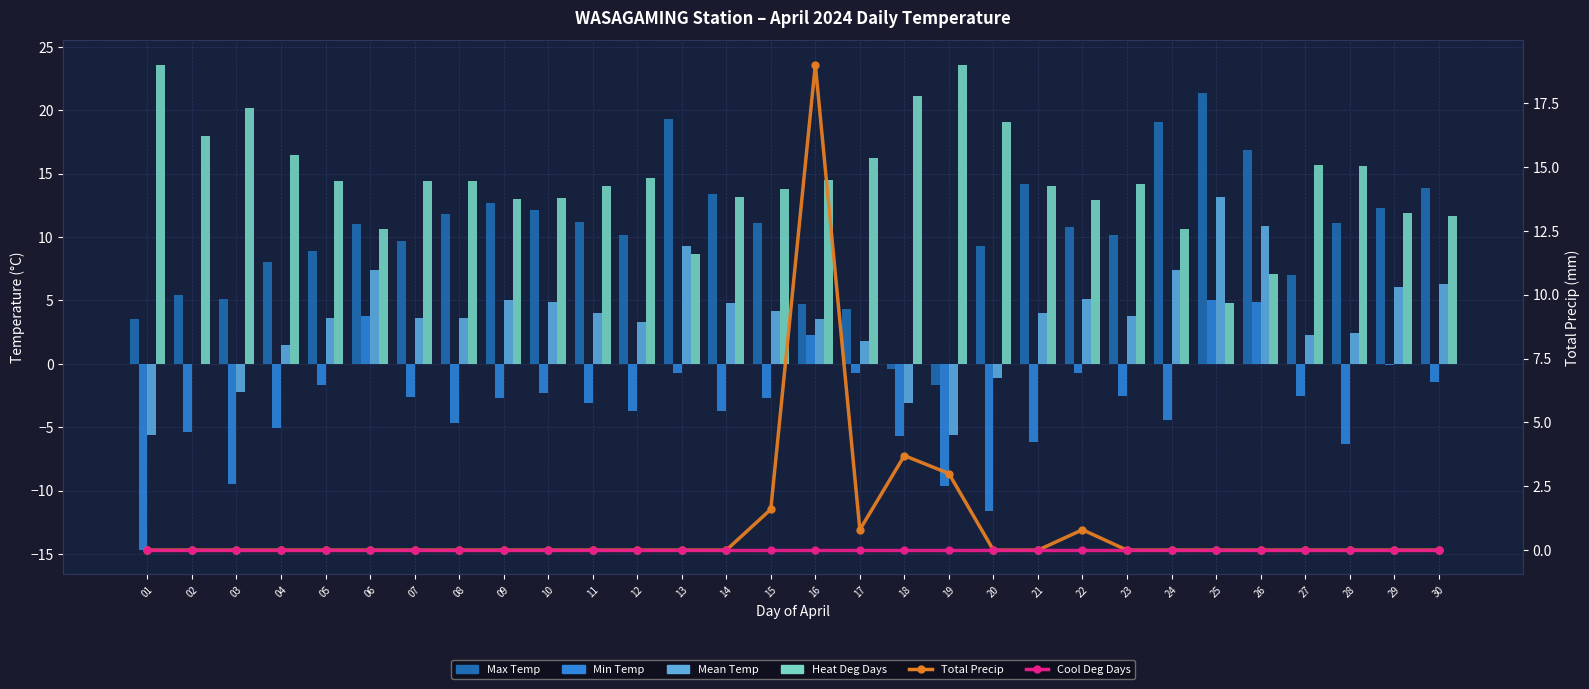

Rank the series by their maximum value, from highest to lowest.

Heat Deg Days, Max Temp, Total Precip, Mean Temp, Min Temp, Cool Deg Days